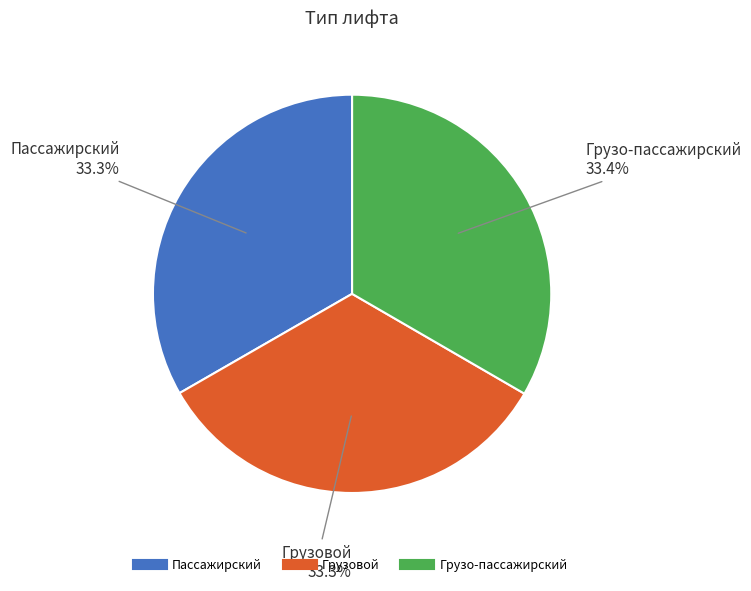

To the nearest percent, what percentage of the pie is Грузо-пассажирский?

33%